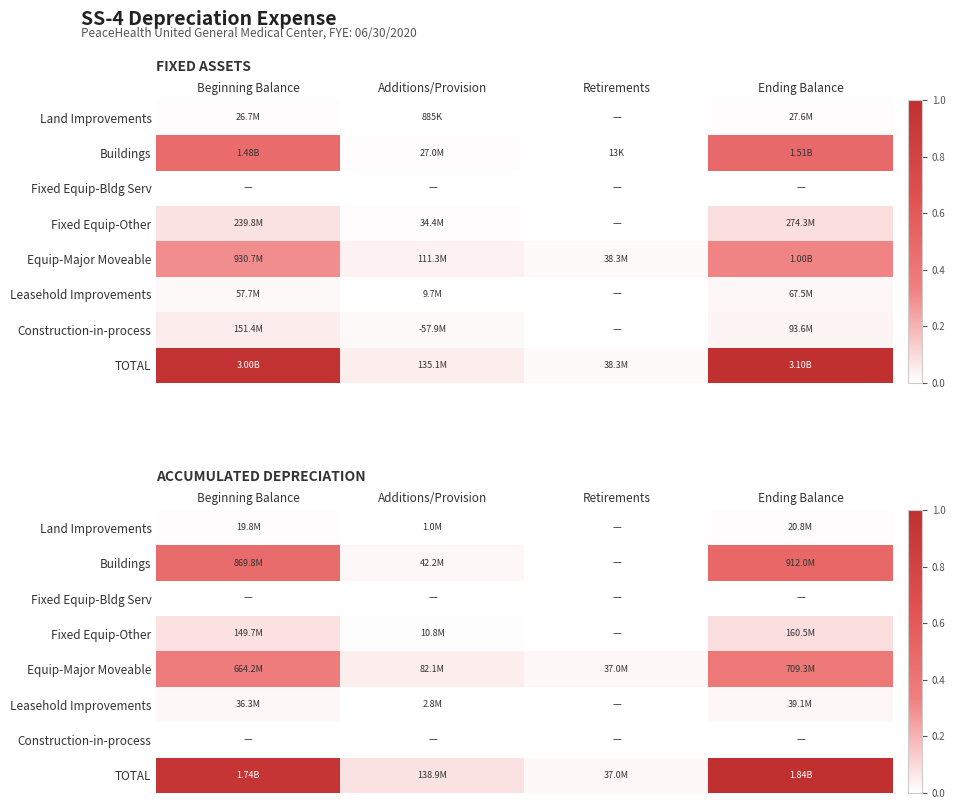

Which series changed the most between Retirements and Ending Balance?

TOTAL